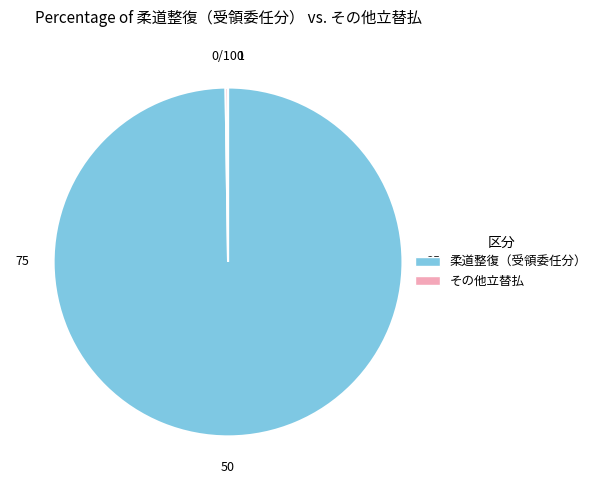

What is the largest slice in the pie chart?

柔道整復（受領委任分）